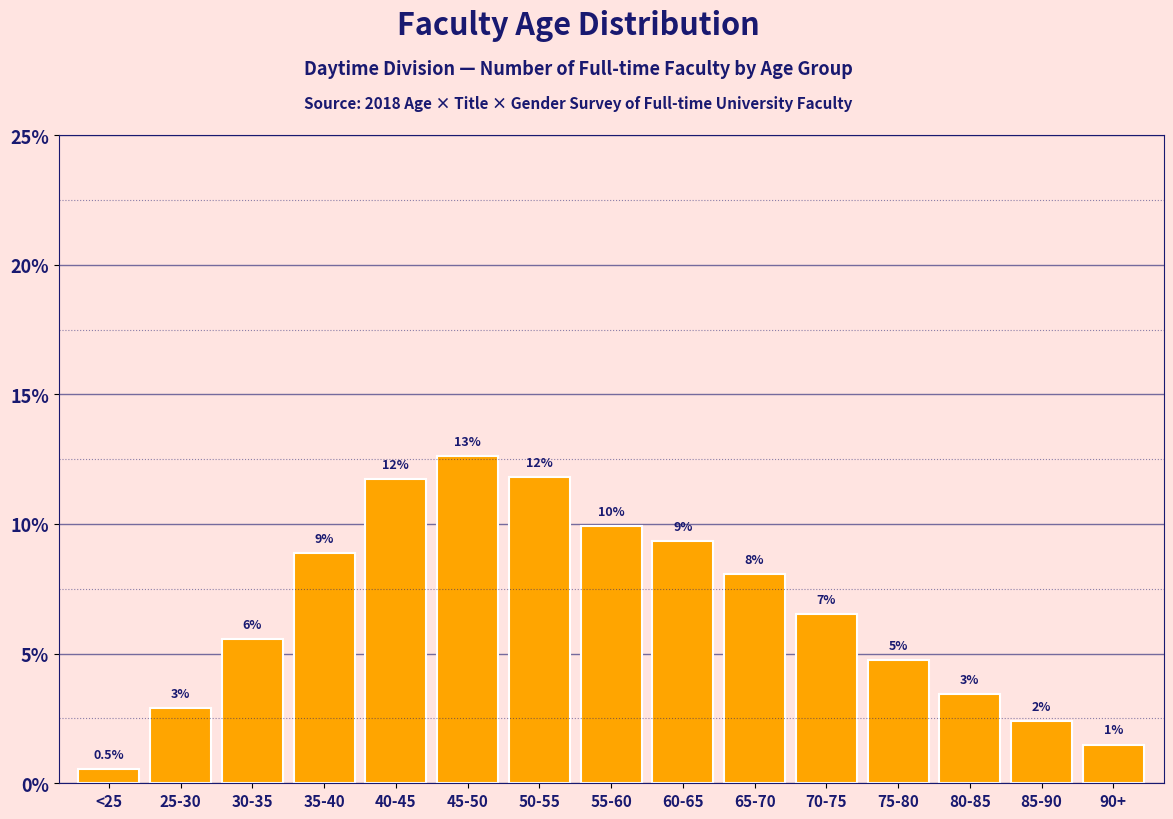

Does the chart contain any negative values?

No